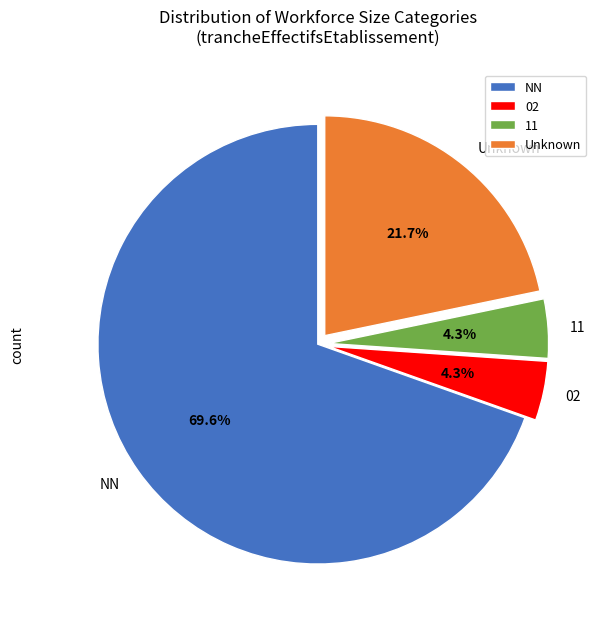

Approximately how many times larger is the value at 11 compared to 02?

1.0